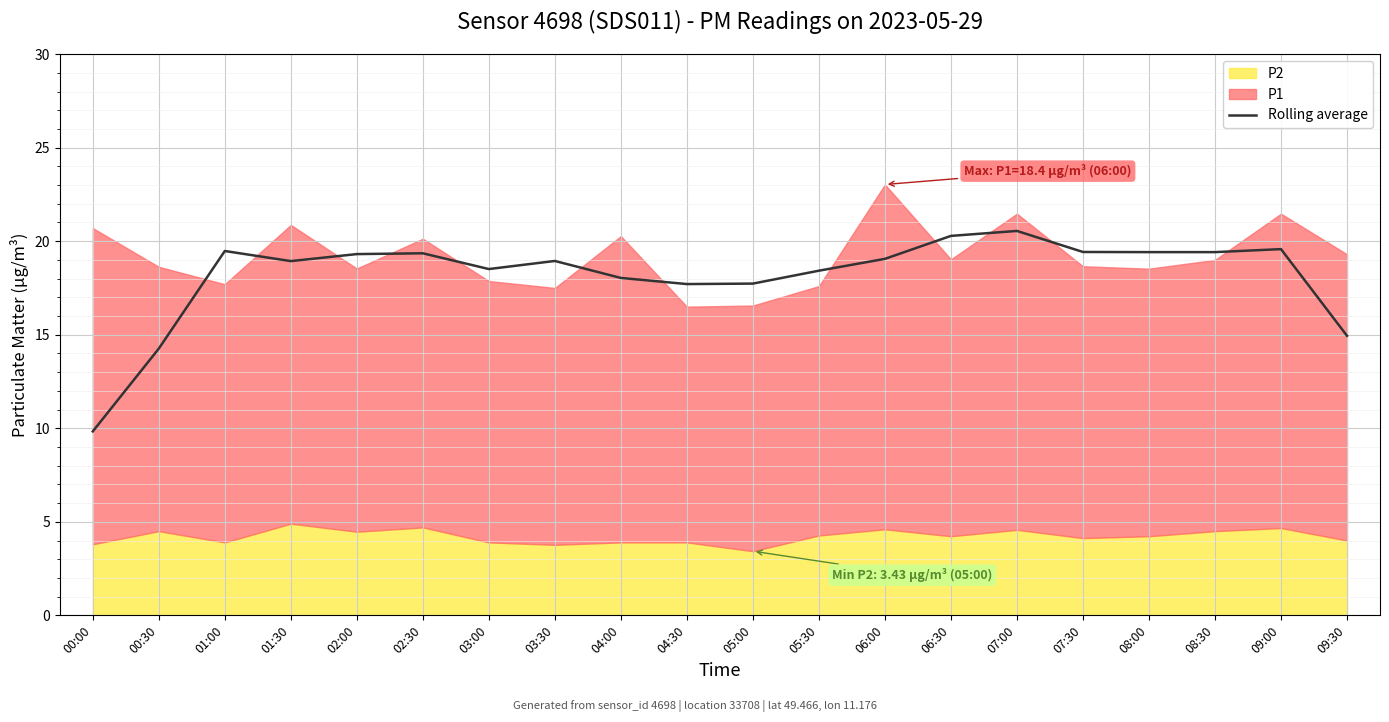

At which category does the data reach its first local peak?

01:00